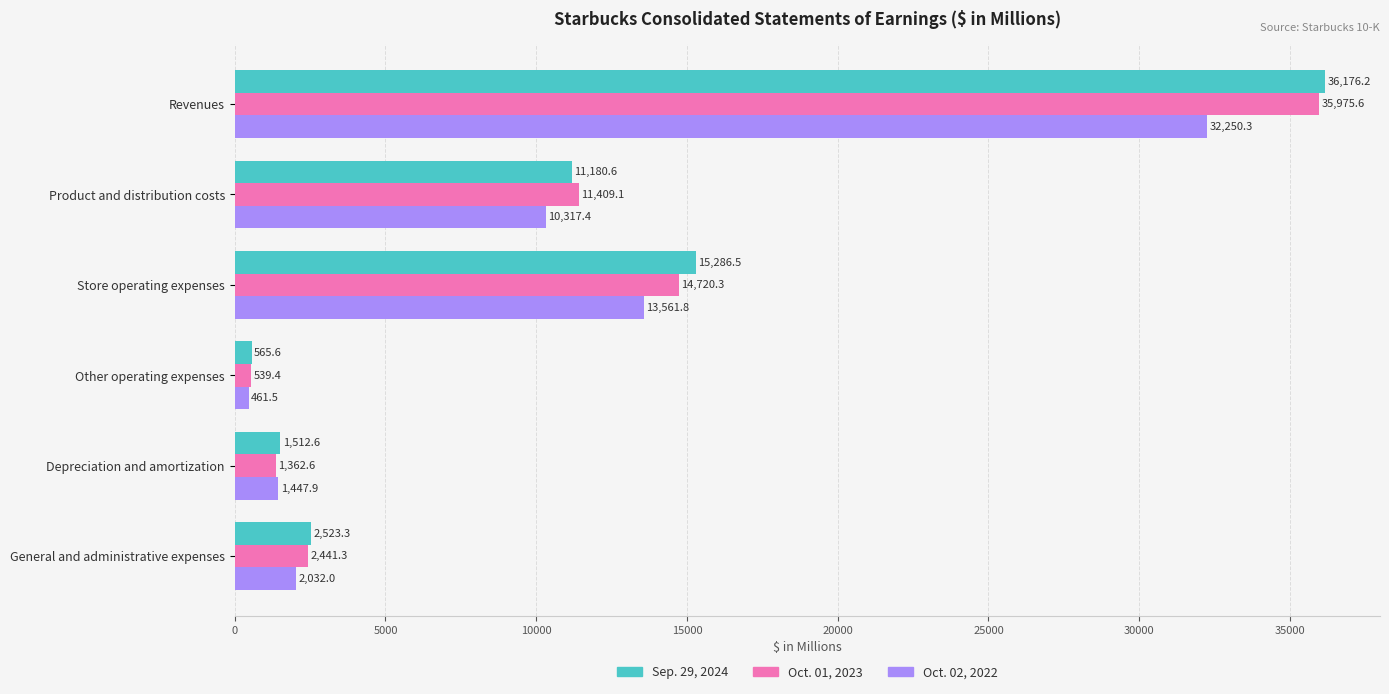

Rank the series by their maximum value, from highest to lowest.

Sep. 29, 2024, Oct. 01, 2023, Oct. 02, 2022